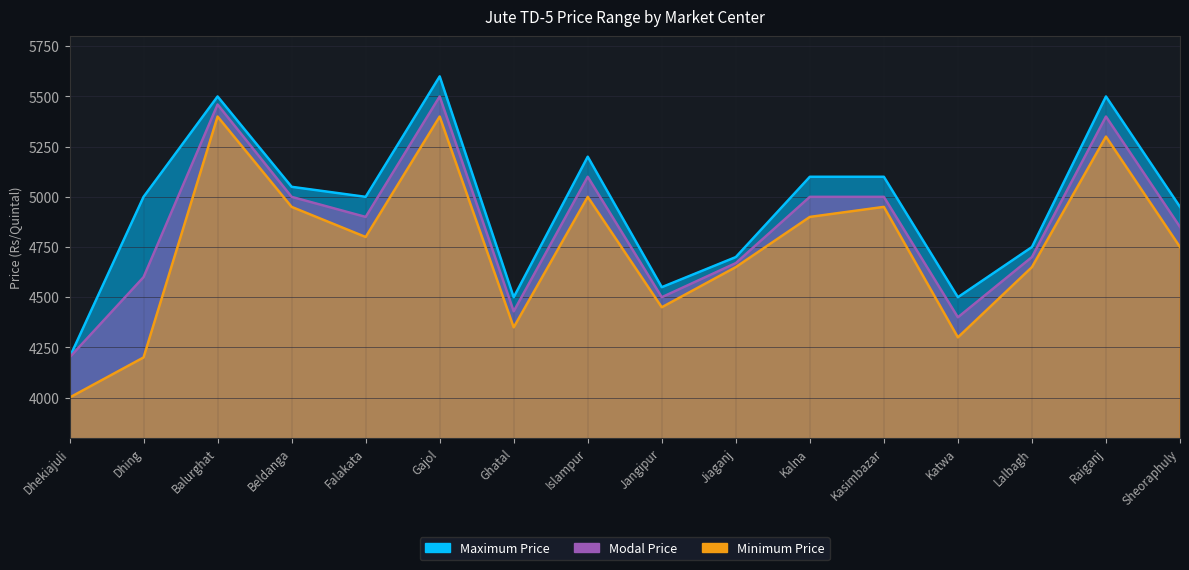

Reading left to right, what are all the values shown in this chart?

Minimum Price: Dhekiajuli=4000	Dhing=4200	Balurghat=5400	Beldanga=4950	Falakata=4800	Gajol=5400	Ghatal=4350	Islampur=5000	Jangipur=4450	Jiaganj=4650	Kalna=4900	Kasimbazar=4950	Katwa=4300	Lalbagh=4650	Raiganj=5300	Sheoraphuly=4750
Maximum Price: Dhekiajuli=4200	Dhing=5000	Balurghat=5500	Beldanga=5050	Falakata=5000	Gajol=5600	Ghatal=4500	Islampur=5200	Jangipur=4550	Jiaganj=4700	Kalna=5100	Kasimbazar=5100	Katwa=4500	Lalbagh=4750	Raiganj=5500	Sheoraphuly=4950
Modal Price: Dhekiajuli=4200	Dhing=4600	Balurghat=5460	Beldanga=5000	Falakata=4900	Gajol=5500	Ghatal=4430	Islampur=5100	Jangipur=4500	Jiaganj=4670	Kalna=5000	Kasimbazar=5000	Katwa=4400	Lalbagh=4700	Raiganj=5400	Sheoraphuly=4850